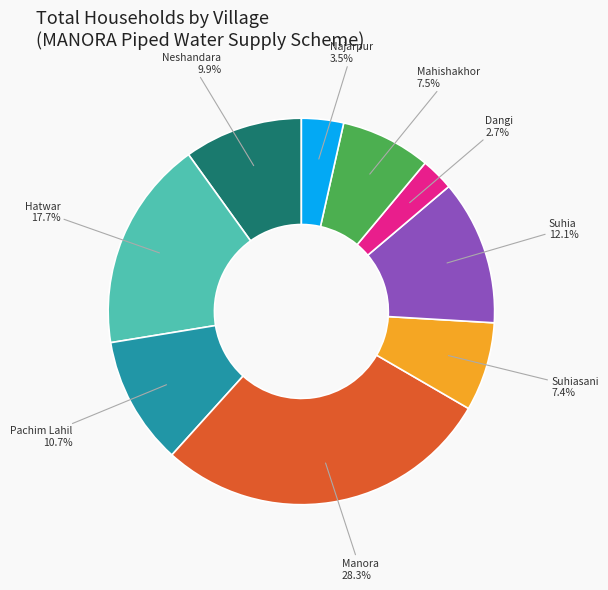

Is there any slice that represents more than half of the pie?

No